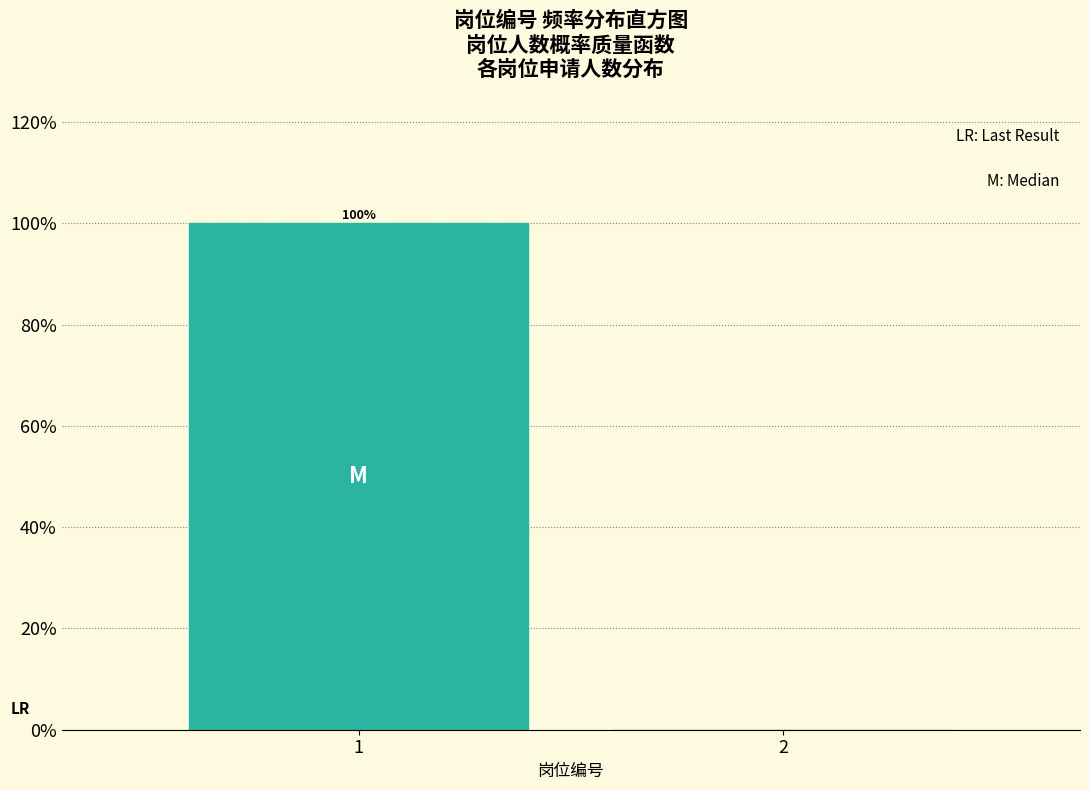

Reading right to left, transcribe all the data shown in this chart.

2=0	1=100